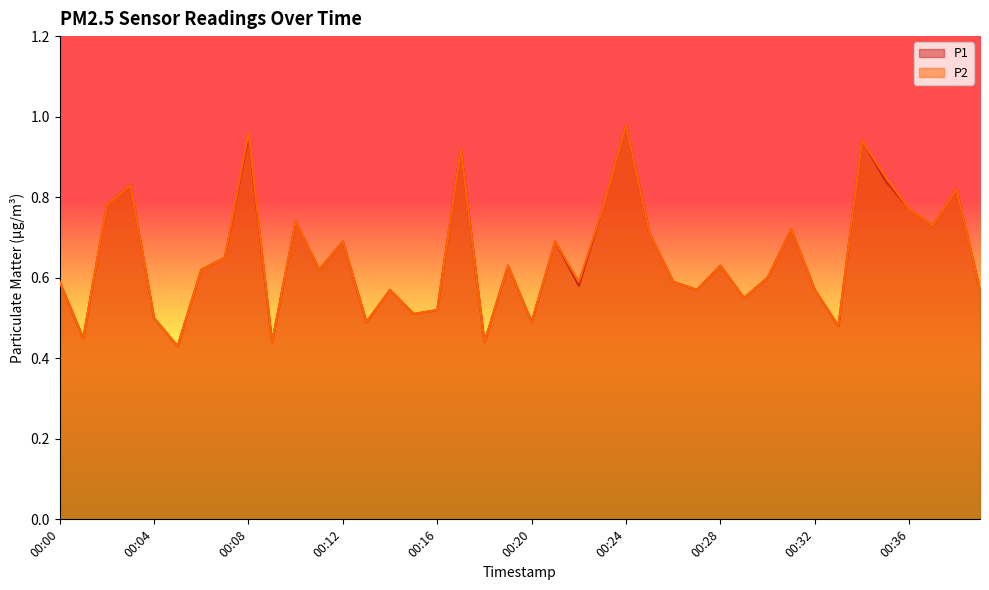

List the labels in order of P2 value, smallest first.

00:05, 00:09, 00:18, 00:01, 00:33, 00:13, 00:20, 00:04, 00:15, 00:16, 00:29, 00:14, 00:27, 00:32, 00:39, 00:00, 00:22, 00:26, 00:30, 00:06, 00:11, 00:19, 00:28, 00:07, 00:12, 00:21, 00:25, 00:31, 00:37, 00:10, 00:23, 00:36, 00:02, 00:38, 00:03, 00:35, 00:17, 00:34, 00:08, 00:24